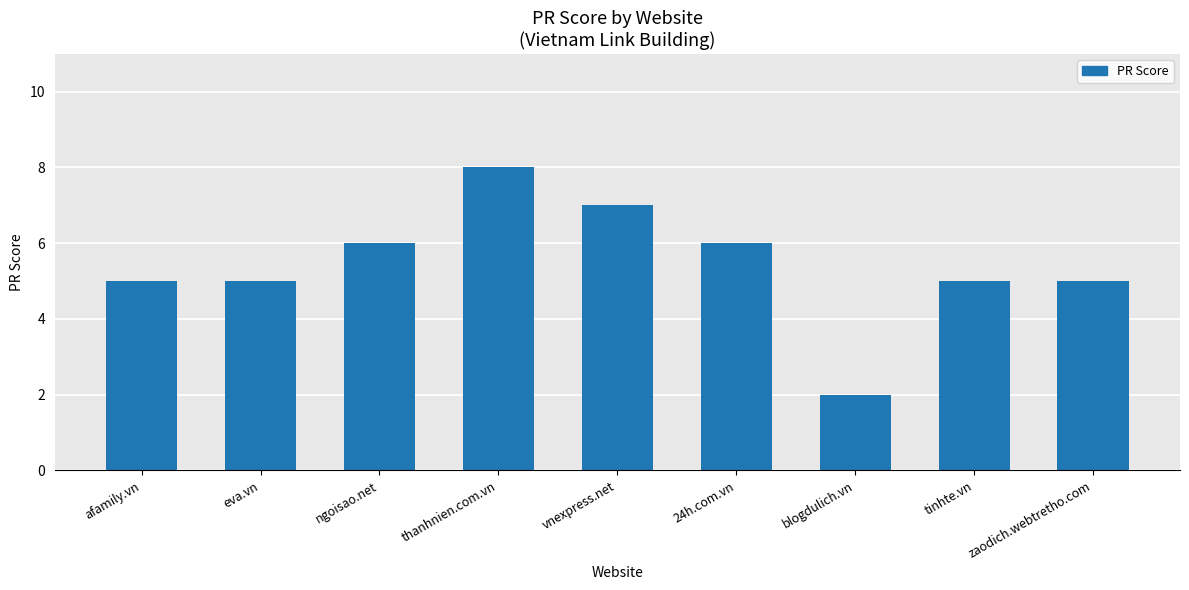

Are the bars horizontal?

No